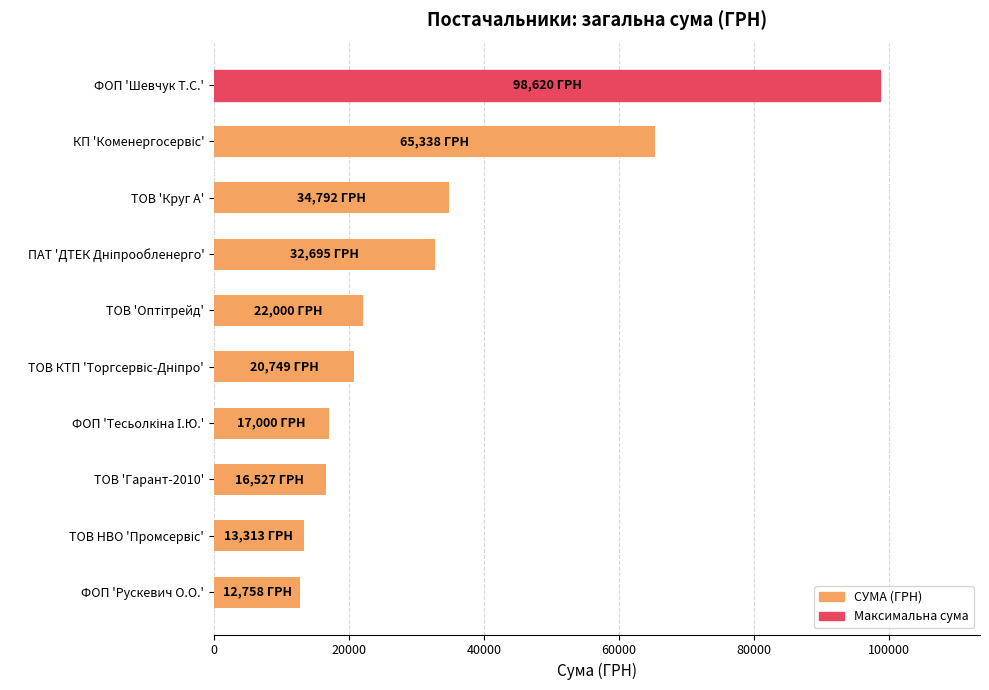

Approximately how many times larger is the value at ФОП 'Шевчук Т.С.' compared to ФОП 'Рускевич О.О.'?

7.7